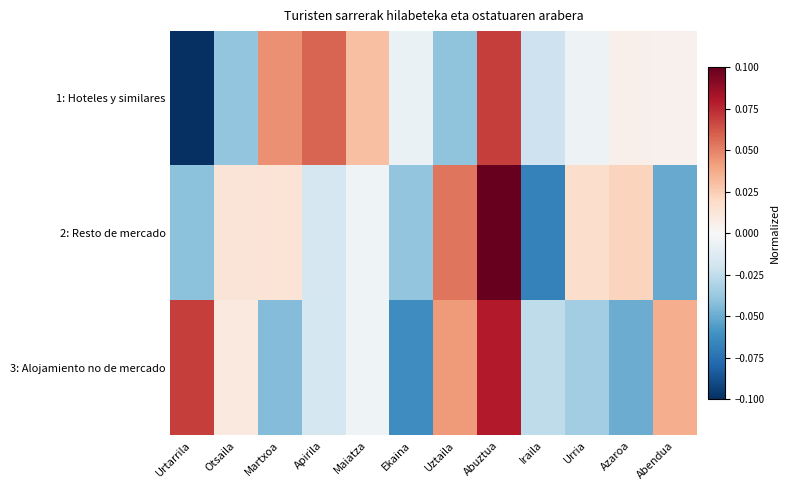

At how many categories does at least one series exceed 0?

10